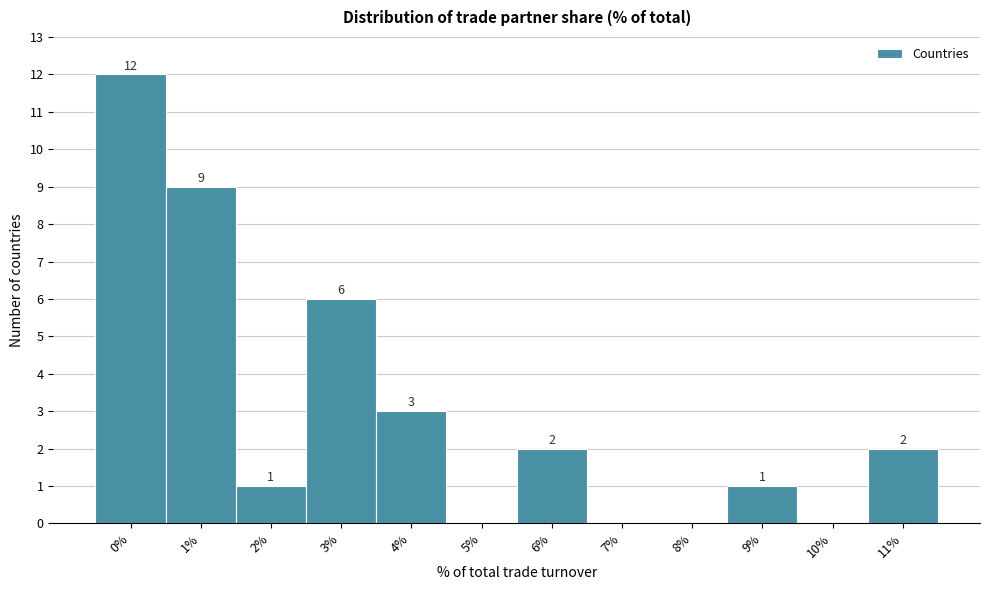

Reading right to left, list all the values displayed in this chart.

11%=2	10%=0	9%=1	8%=0	7%=0	6%=2	5%=0	4%=3	3%=6	2%=1	1%=9	0%=12